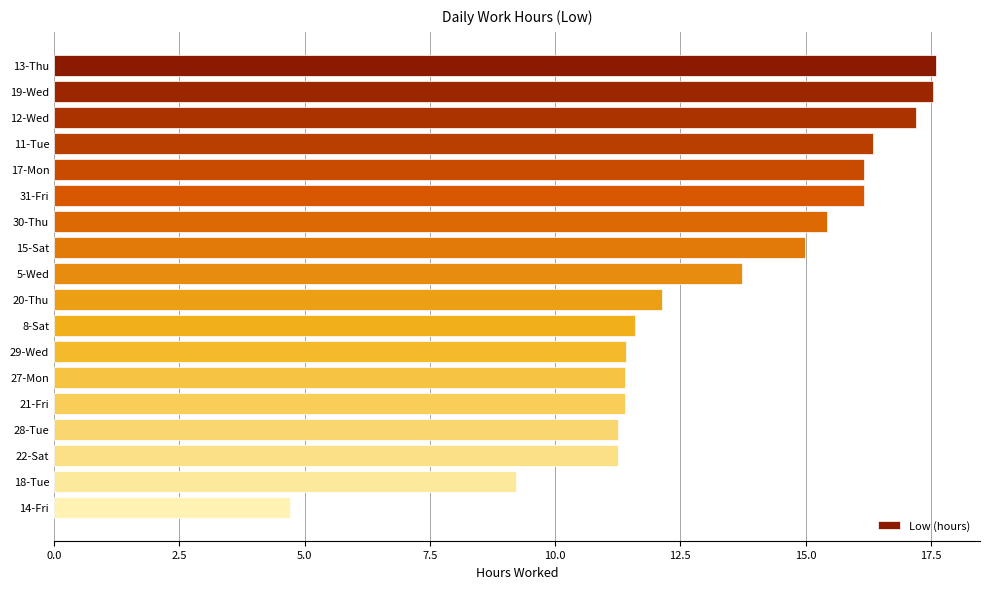

How many data points are less than 13?

9